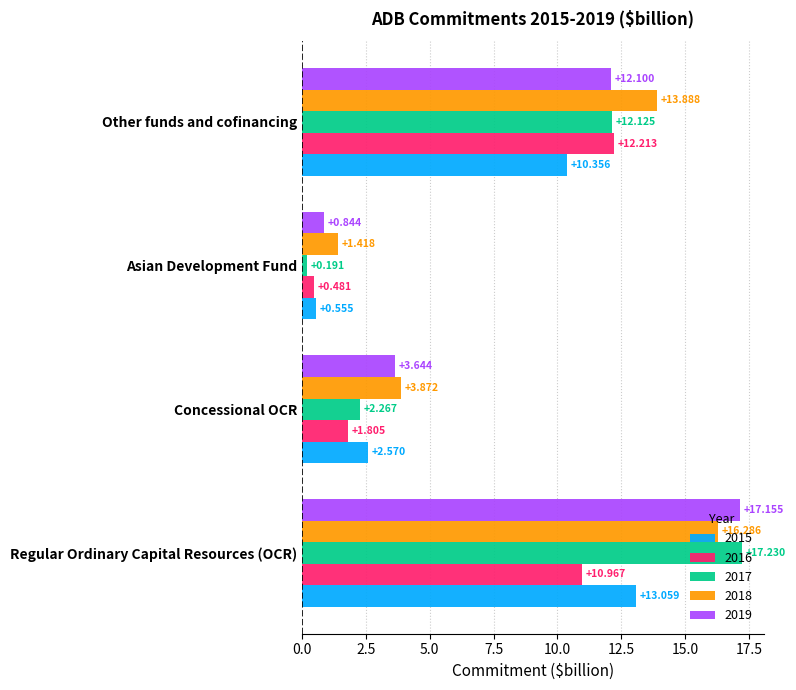

At which label is 2018 closest to 8?

Concessional OCR